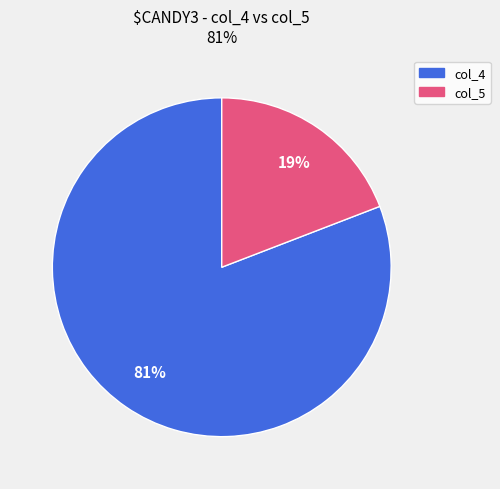

Rank the categories by value from lowest to highest.

col_5, col_4